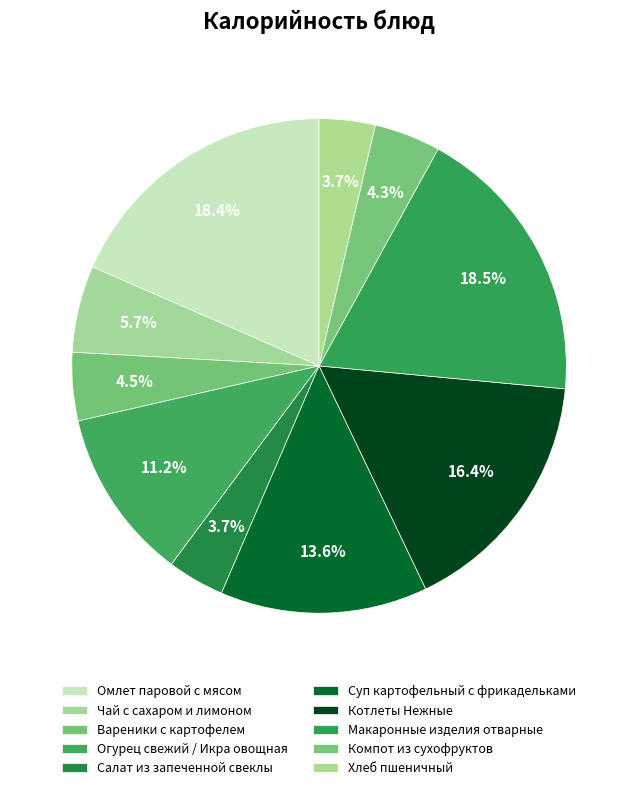

Which slice is the smallest?

Хлеб пшеничный